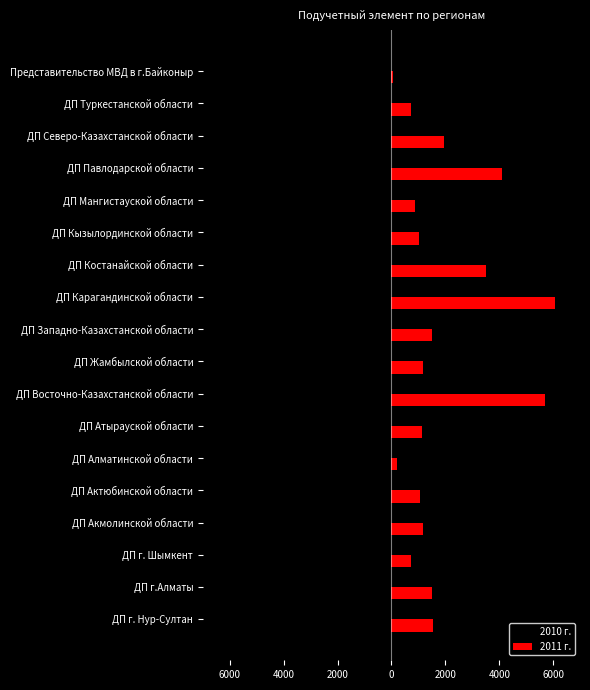

Reading right to left, extract all data points from this chart.

2010 г.: 0	-88	-910	-1375	-269	-502	-571	-2338	-548	-429	-1334	-373	0	-1031	-228	-256	-574	-210
2011 г.: 50	739	1929	4095	881	1024	3519	6078	1507	1163	5677	1124	217	1053	1174	732	1502	1555